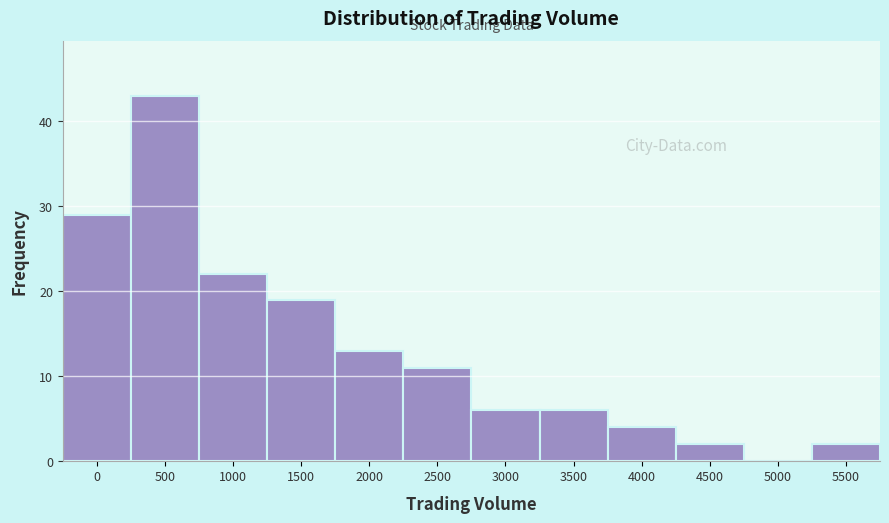

Reading left to right, what are all the values shown in this chart?

0=29	500=43	1000=22	1500=19	2000=13	2500=11	3000=6	3500=6	4000=4	4500=2	5000=0	5500=2